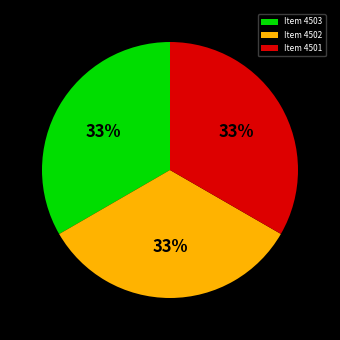

To the nearest percent, what percentage of the pie is Item 4502?

33%